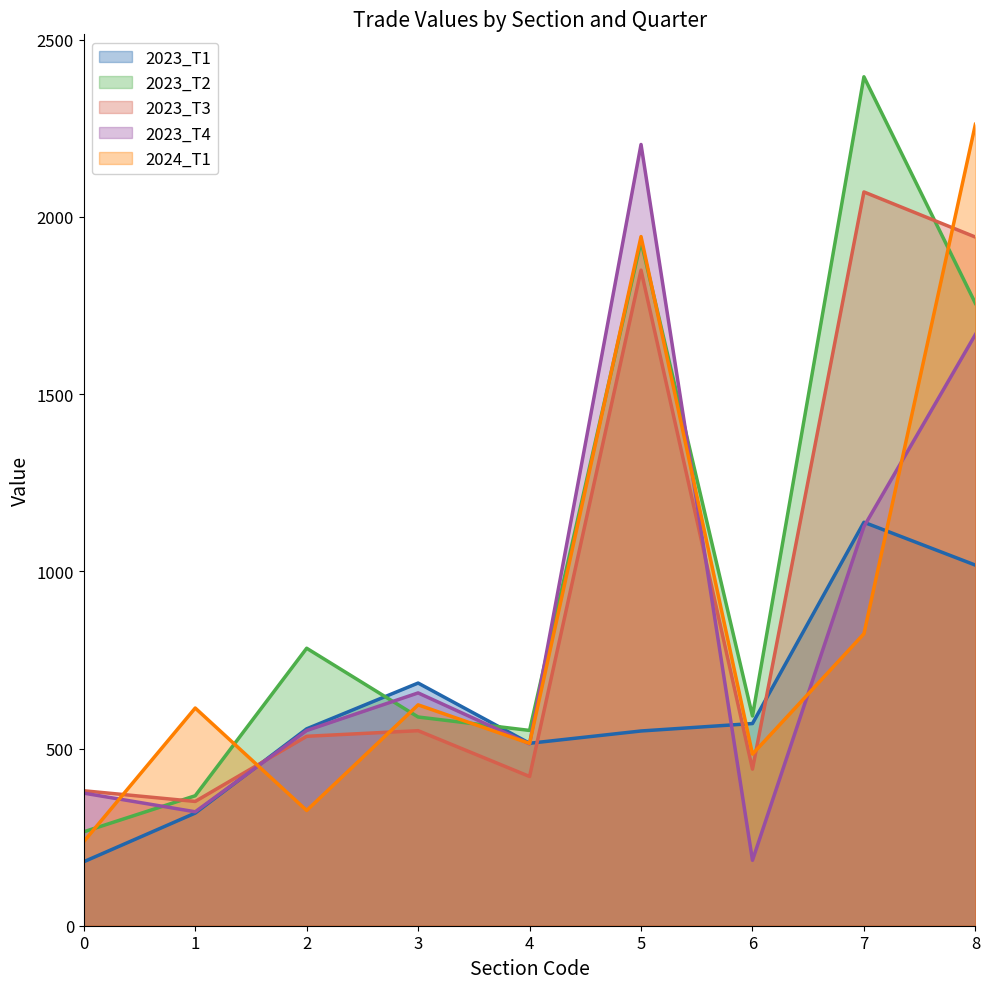

Which series ends up on top after the final intersection of 2023_T4 and 2024_T1?

2024_T1